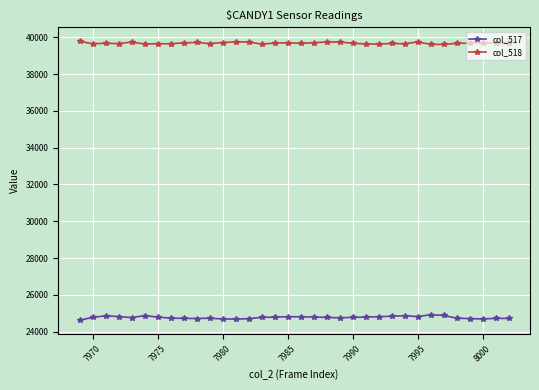

Which series has the widest spread of values?

col_517